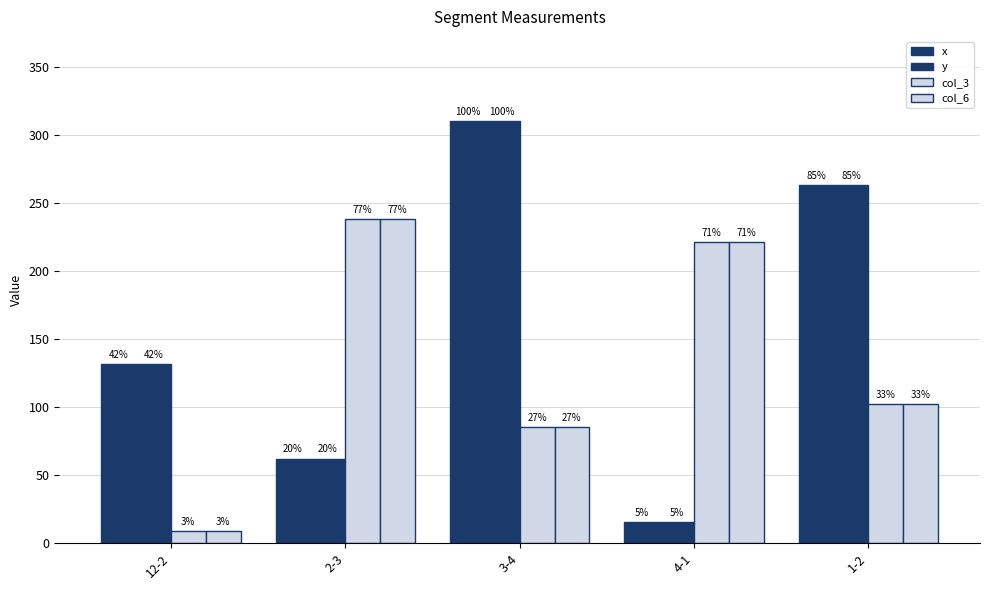

Which series has the largest total across all categories?

x